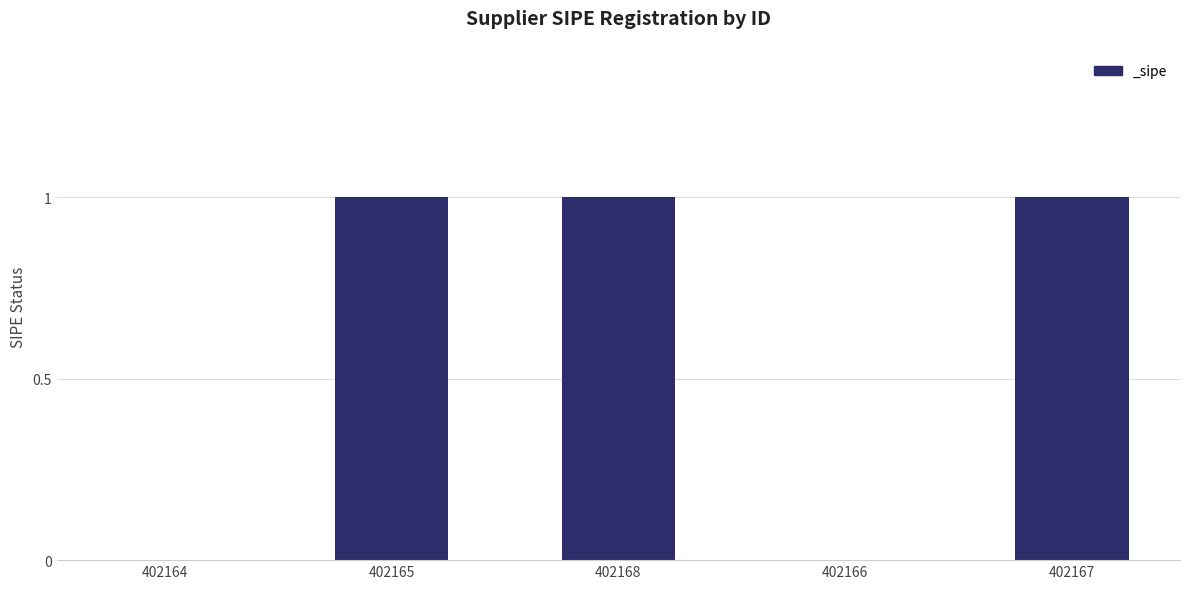

How many series are shown in this chart?

1